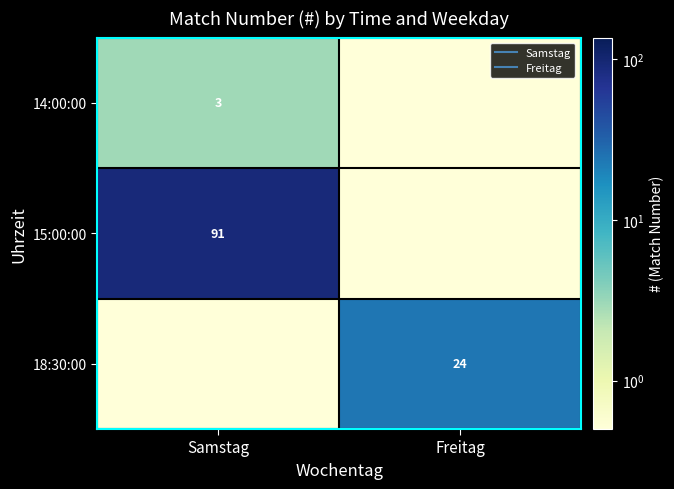

At how many categories does at least one series exceed 13?

2